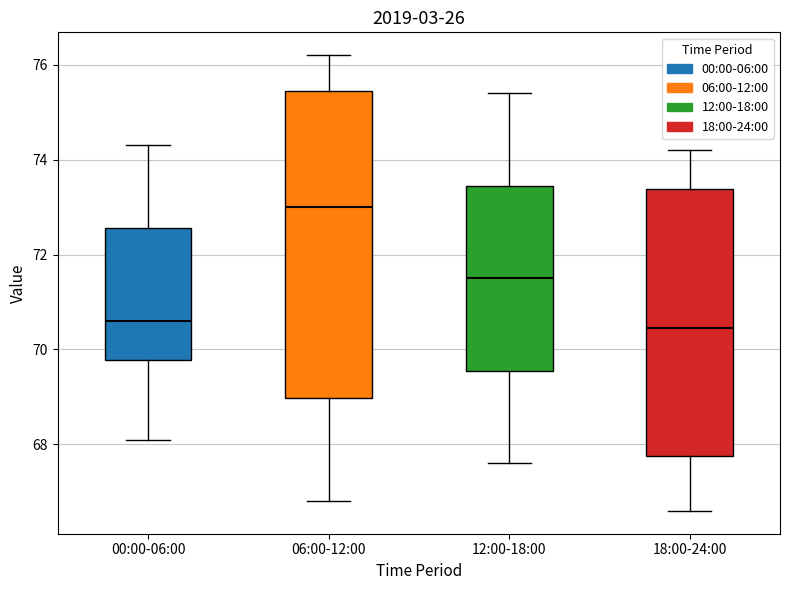

Reading left to right, transcribe this box plot: for each box, give where its median line is, the range the box spans, and where its two whiskers end, as read against the y-axis. The values are not printed on the chart, so give them approximately, as read against the axis.

00:00-06:00: median 70.6, box 69.8 to 72.6, whiskers 68.2 to 74.4
06:00-12:00: median 73.0, box 69.0 to 75.4, whiskers 66.8 to 76.2
12:00-18:00: median 71.6, box 69.6 to 73.4, whiskers 67.6 to 75.4
18:00-24:00: median 70.4, box 67.8 to 73.4, whiskers 66.6 to 74.2